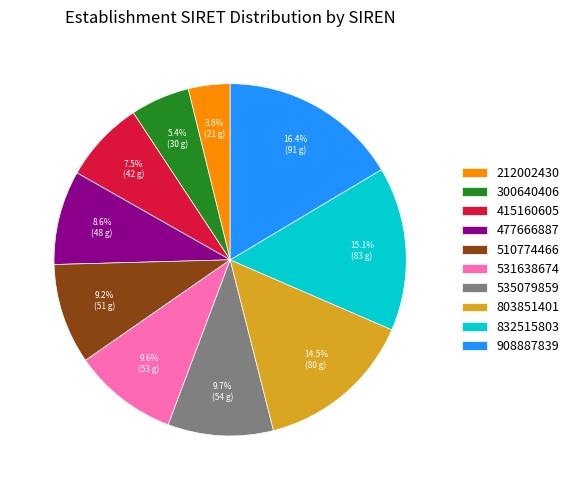

What is the largest slice in the pie chart?

908887839